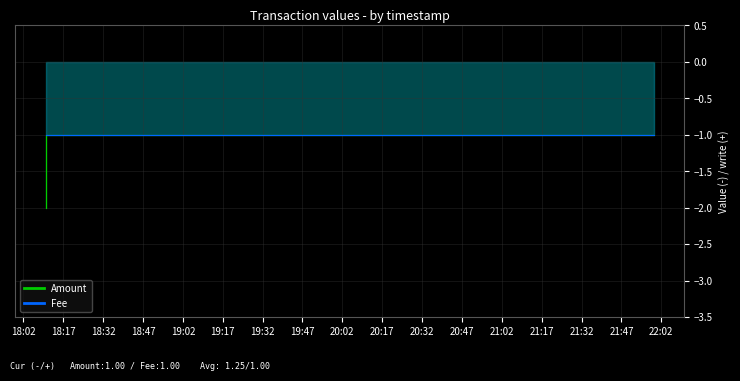

True or false: Fee has a value of -1 at 18:47.

True